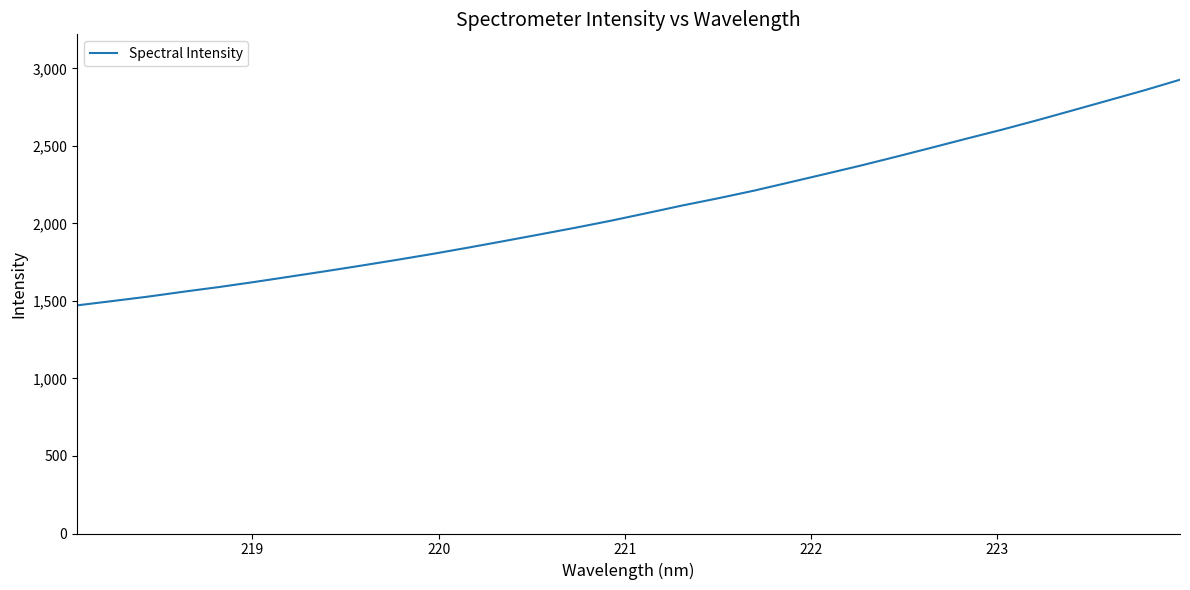

What is the minimum value shown in the chart?

1471.6